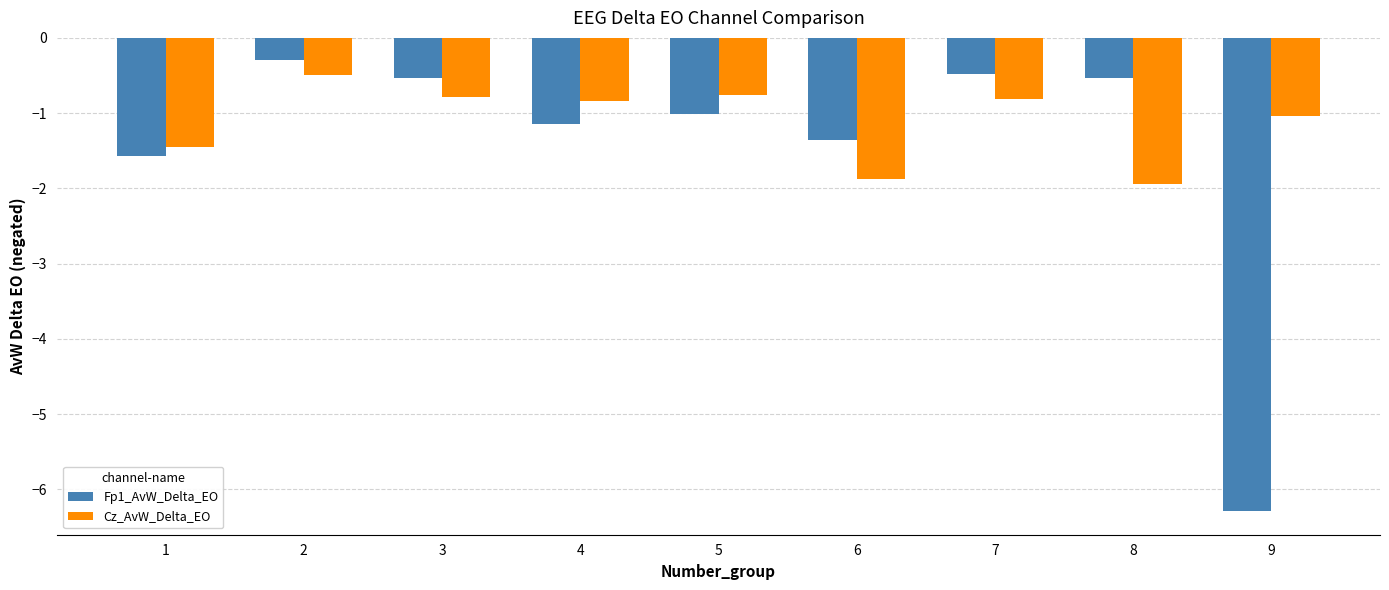

Count the number of data series in this chart.

2